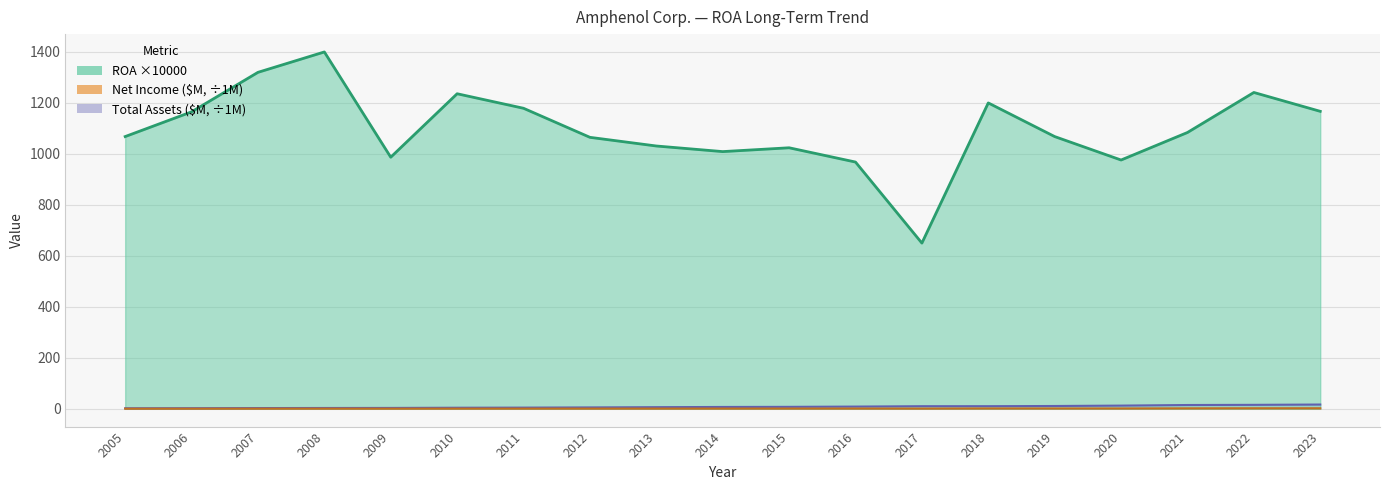

Does the chart have visible grid lines?

Yes